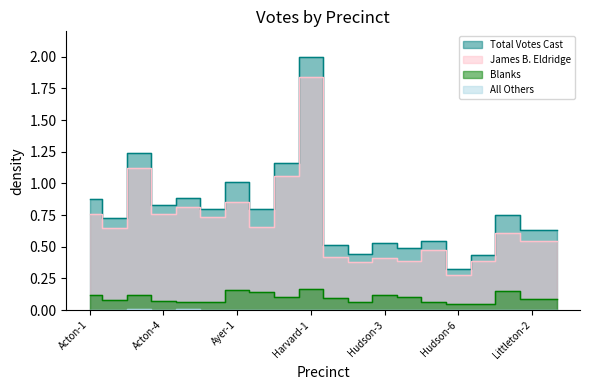

What position from the left is Hudson-3?

13